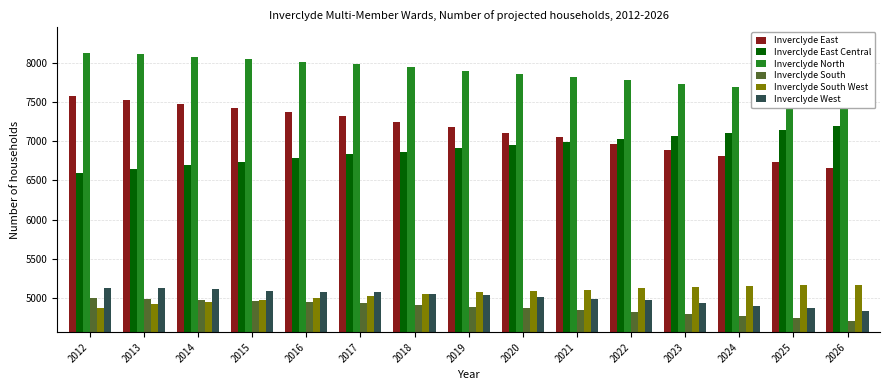

What are all the series names shown in the legend?

Inverclyde East, Inverclyde East Central, Inverclyde North, Inverclyde South, Inverclyde South West, Inverclyde West